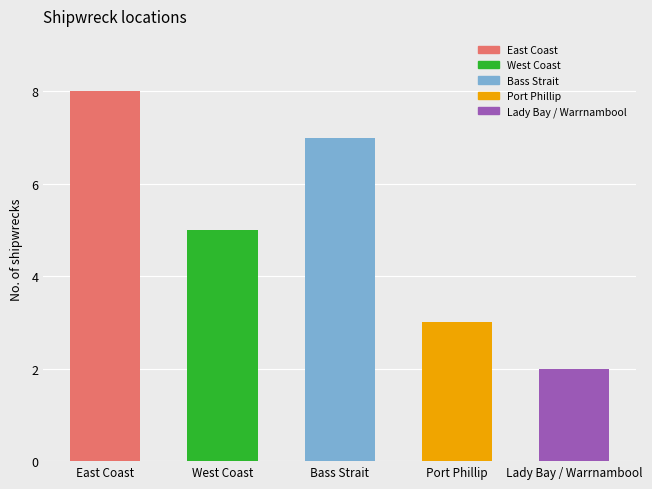

Rank the categories by value from lowest to highest.

Lady Bay / Warrnambool, Port Phillip, West Coast, Bass Strait, East Coast